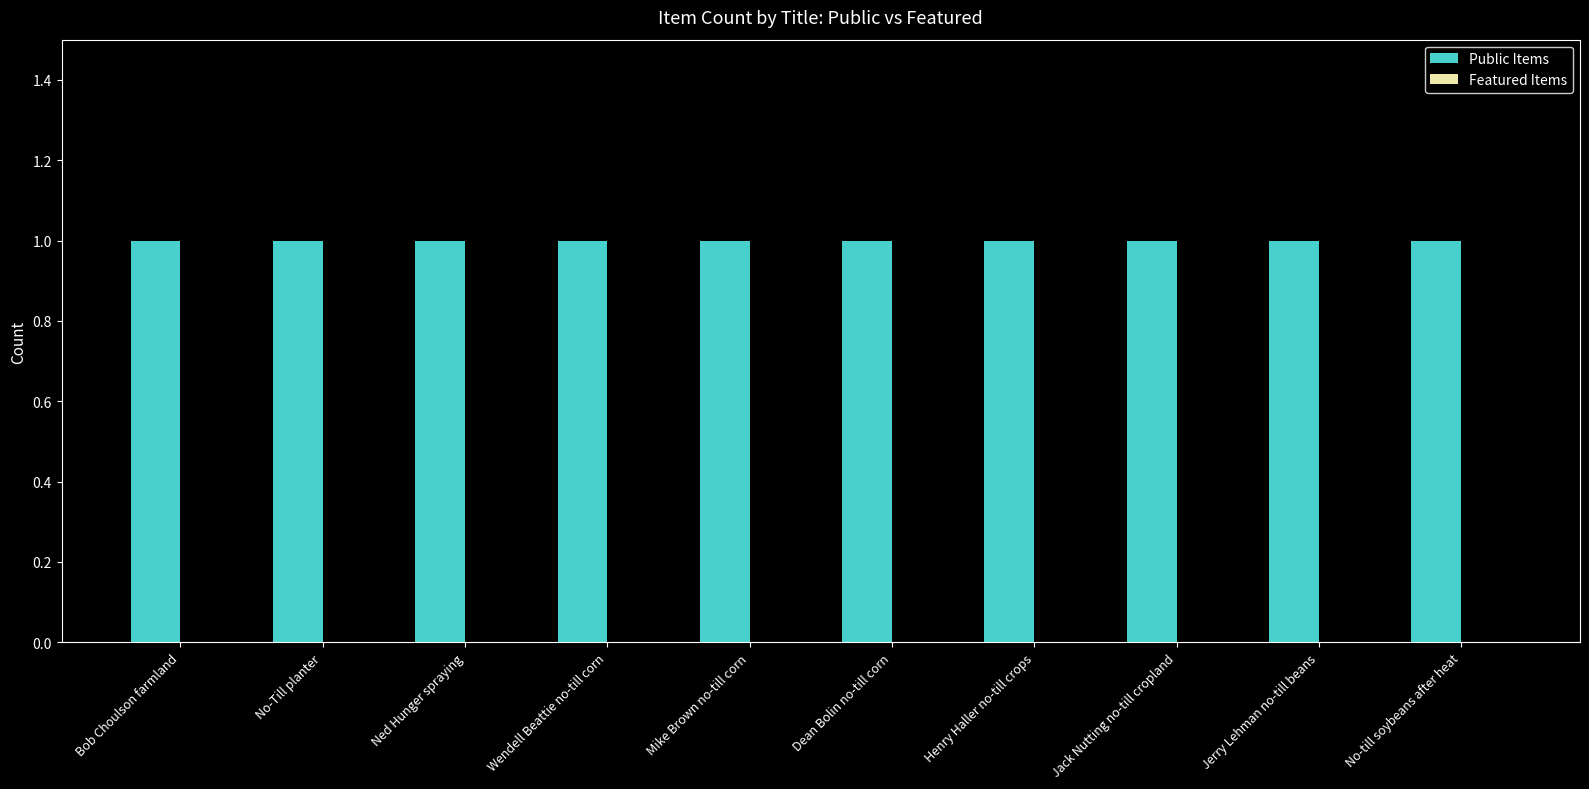

How many groups of bars are there?

10